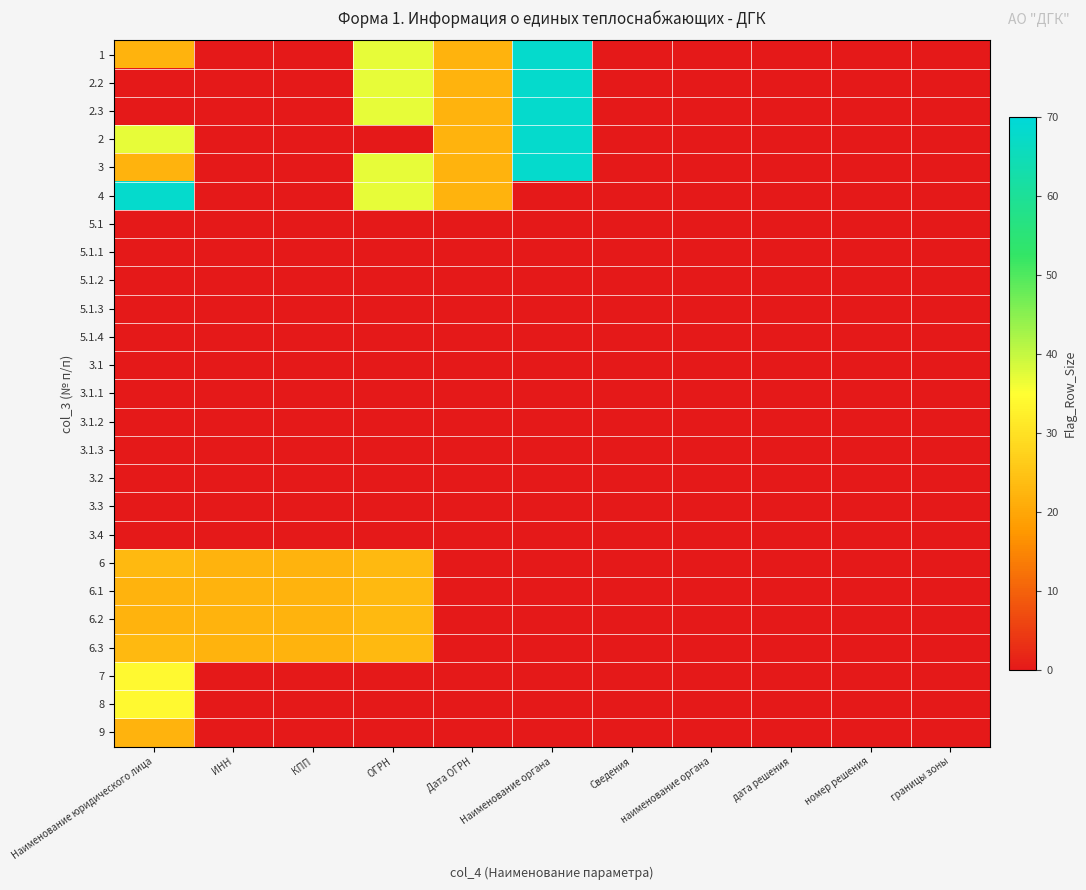

At which category does the chart reach its minimum across all series?

ИНН